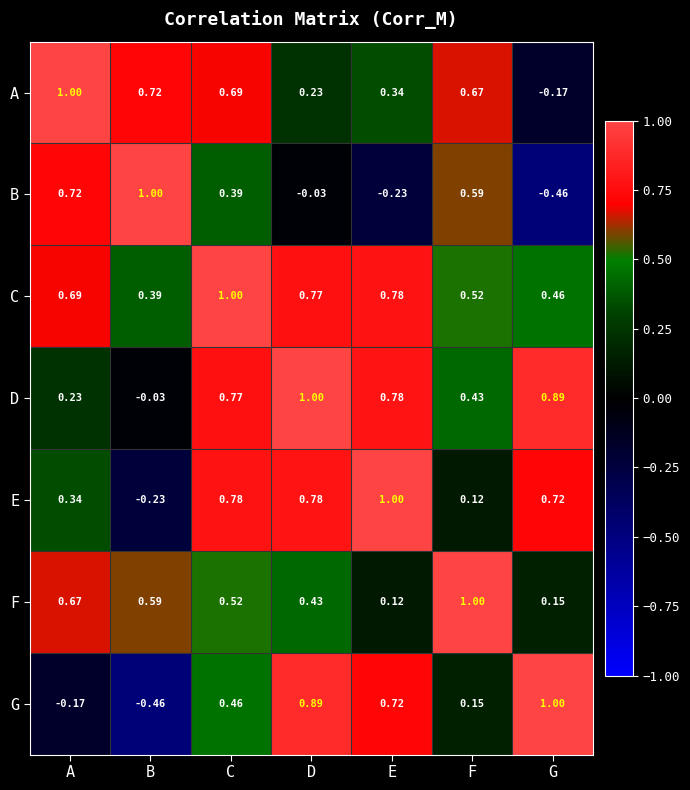

Is the value of G at A greater than the value of E at A?

No